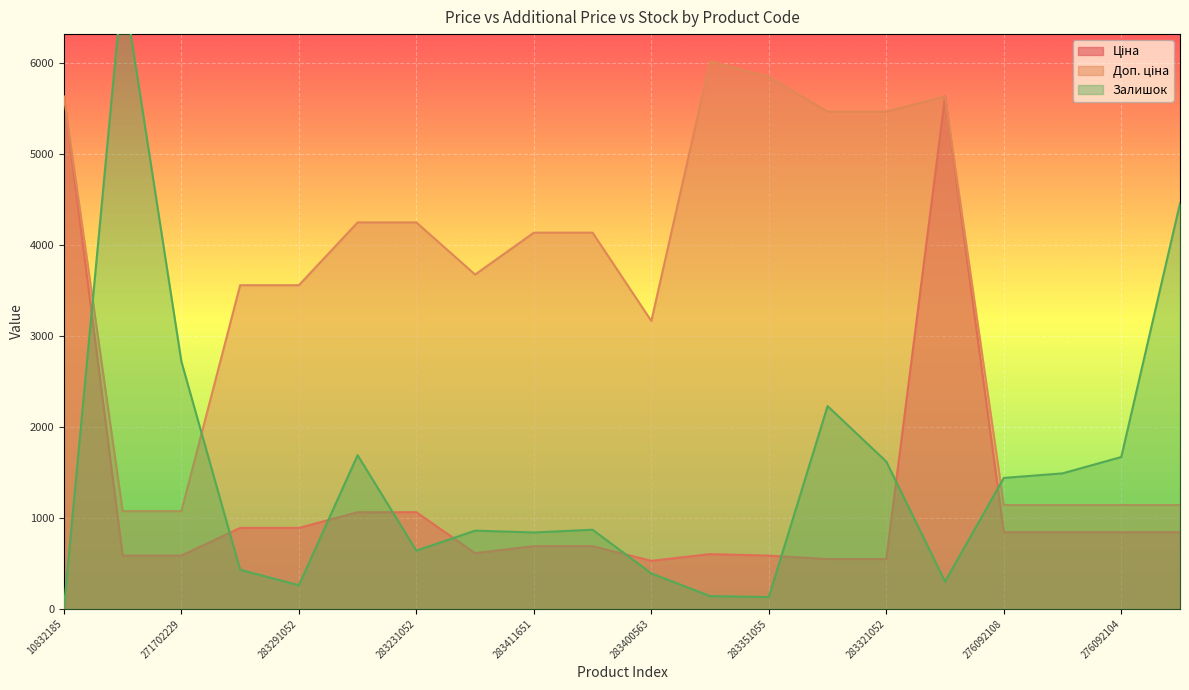

What is the difference between the maximum and minimum values in the Залишок series?

6890.0